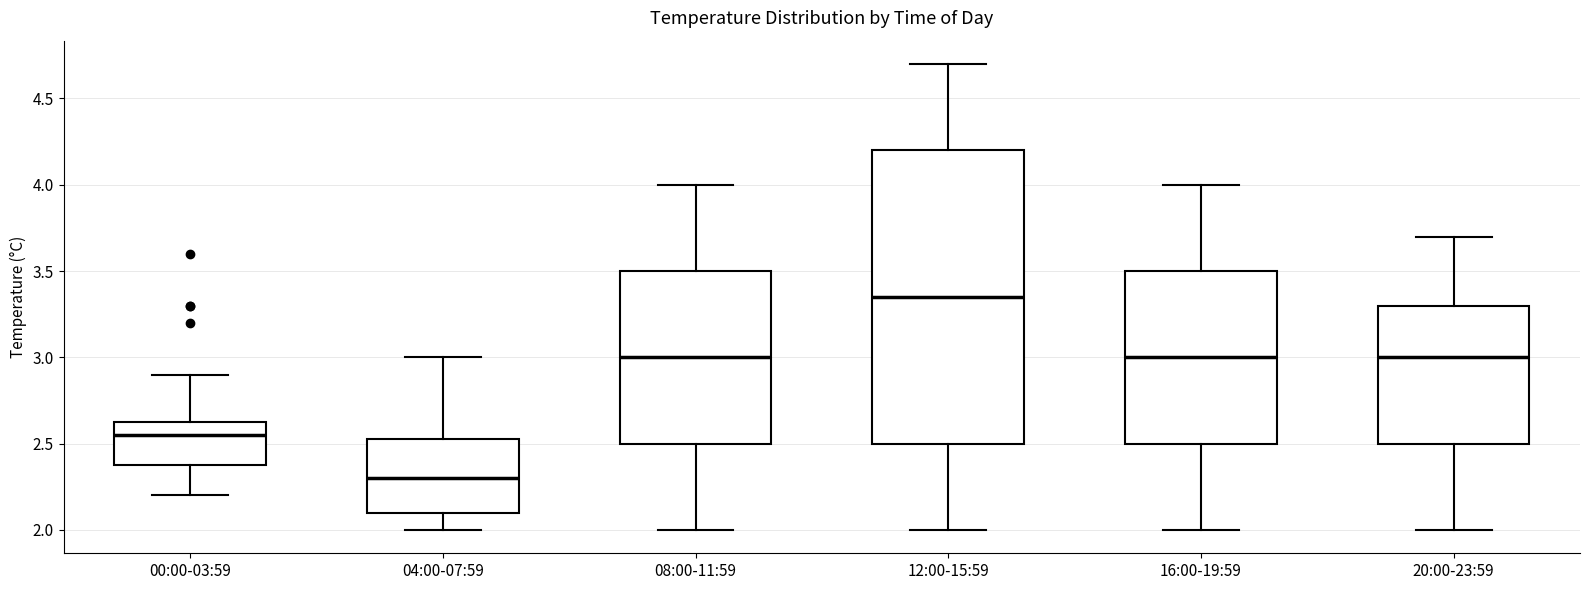

Reading left to right, transcribe this box plot: for each box, give where its median line is, the range the box spans, and where its two whiskers end, as read against the y-axis. The values are not printed on the chart, so give them approximately, as read against the axis.

00:00-03:59: median 2.55, box 2.40 to 2.65, whiskers 2.20 to 2.90
04:00-07:59: median 2.30, box 2.10 to 2.55, whiskers 2.00 to 3.00
08:00-11:59: median 3.00, box 2.50 to 3.50, whiskers 2.00 to 4.00
12:00-15:59: median 3.35, box 2.50 to 4.20, whiskers 2.00 to 4.70
16:00-19:59: median 3.00, box 2.50 to 3.50, whiskers 2.00 to 4.00
20:00-23:59: median 3.00, box 2.50 to 3.30, whiskers 2.00 to 3.70